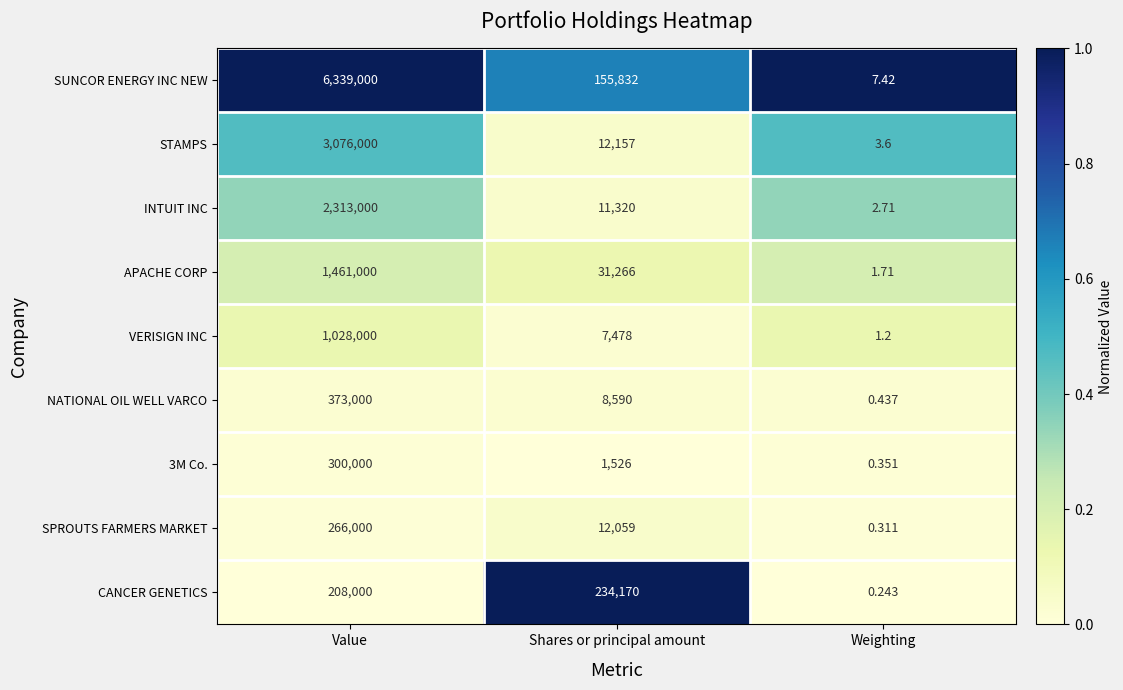

Which series has the largest range (max minus min)?

SUNCOR ENERGY INC NEW